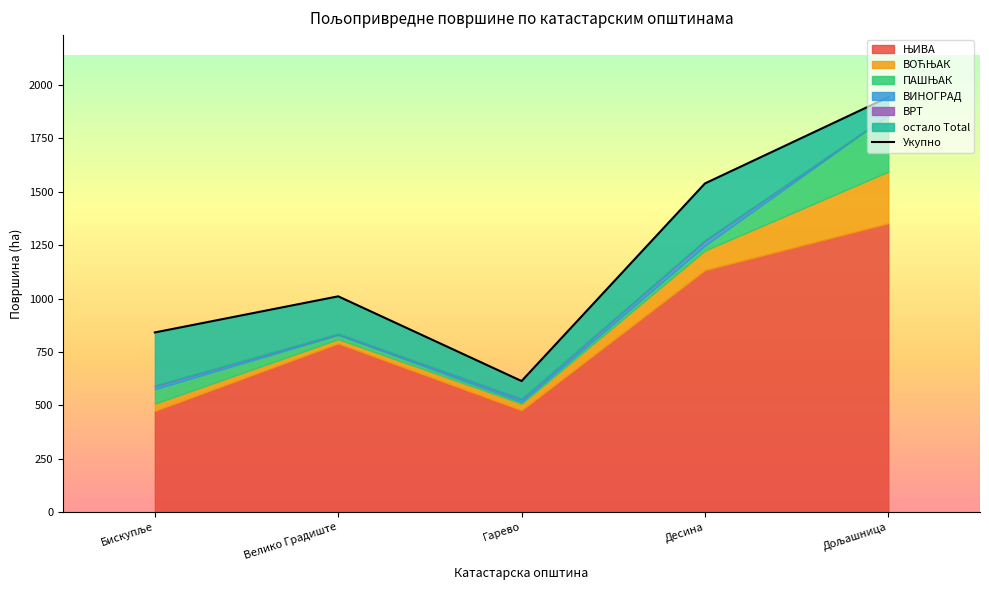

Does the chart have visible grid lines?

No